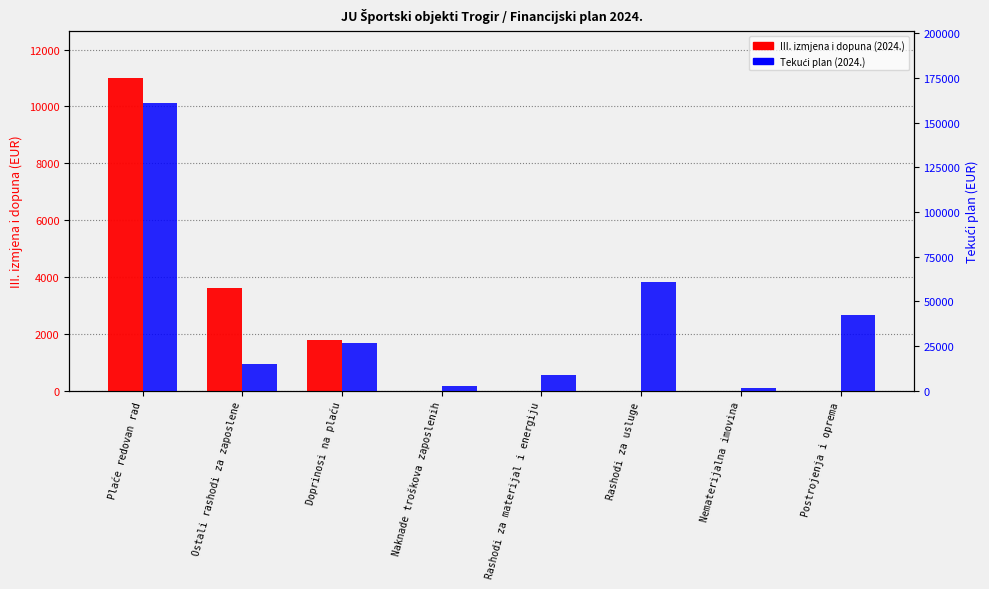

Rank the categories by Tekući plan (2024.) value from lowest to highest.

Nematerijalna imovina, Naknade troškova zaposlenih, Rashodi za materijal i energiju, Ostali rashodi za zaposlene, Doprinosi na plaću, Postrojenja i oprema, Rashodi za usluge, Plaće redovan rad